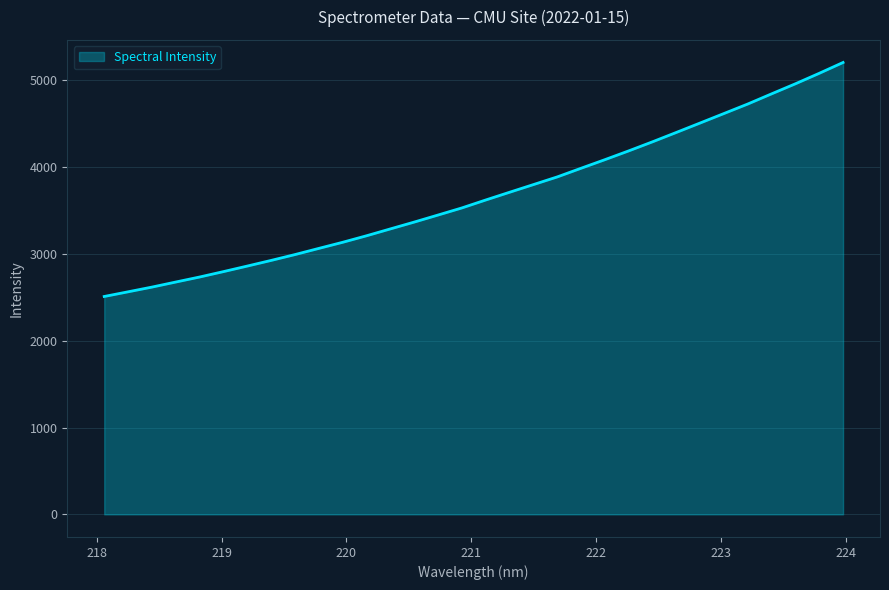

What is the difference between the maximum and minimum values?

2695.2